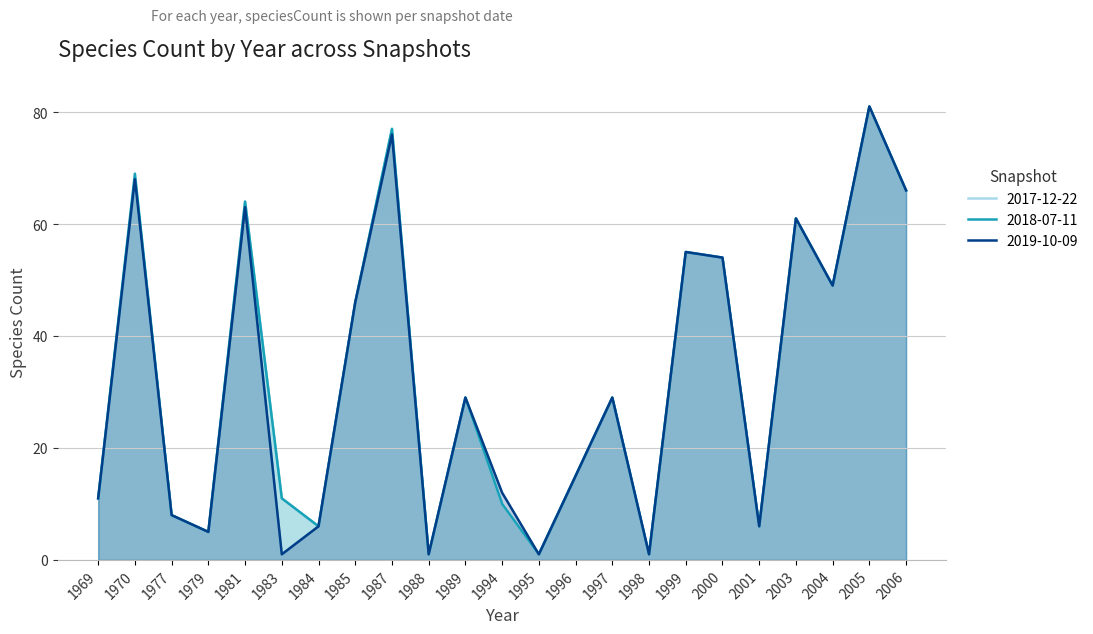

True or false: 2017-12-22 has a value of 54 at 2000.

True